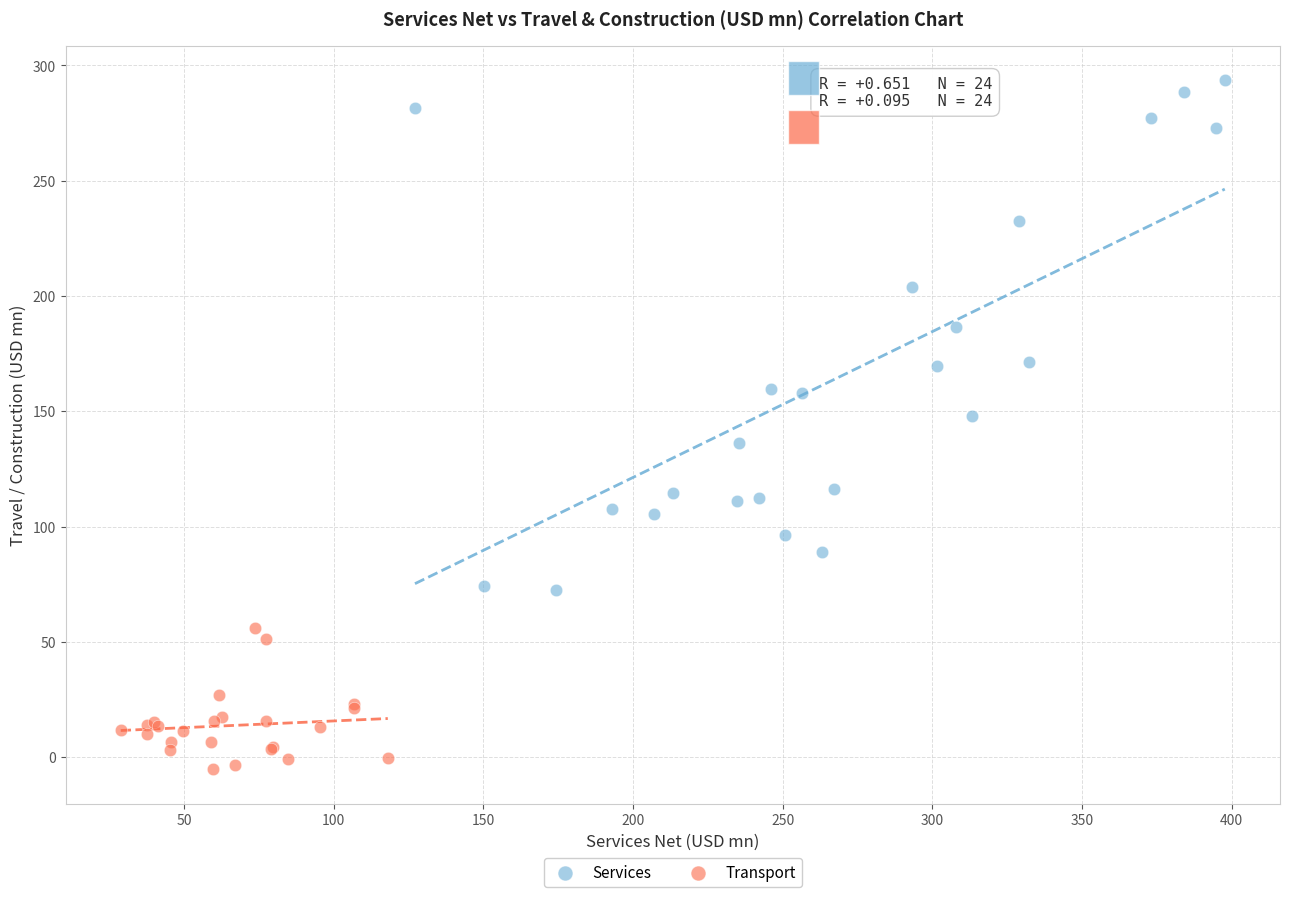

Which series reaches the maximum Y coordinate?

Services